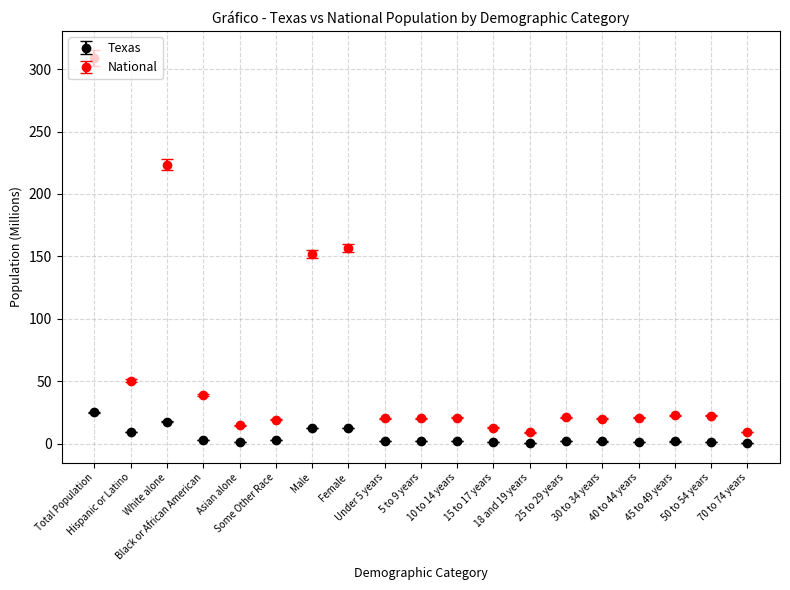

Rank the series by their maximum value, from highest to lowest.

National, Texas